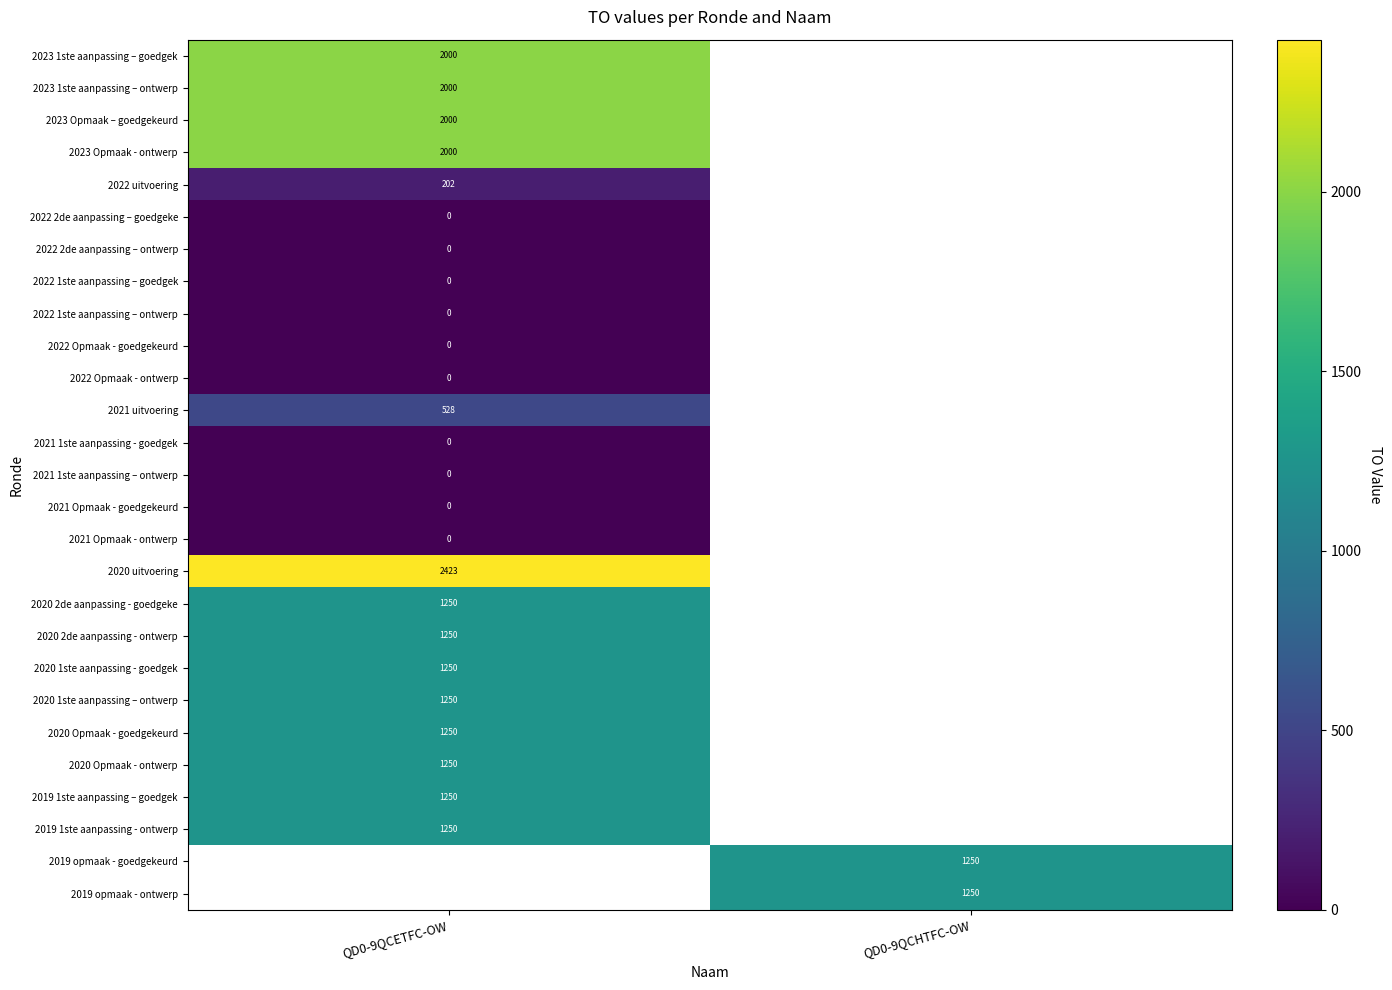

Is the value of 2022 1ste aanpassing – ontwerp at QD0-9QCETFC-OW greater than the value of 2019 opmaak - ontwerp at QD0-9QCHTFC-OW?

No